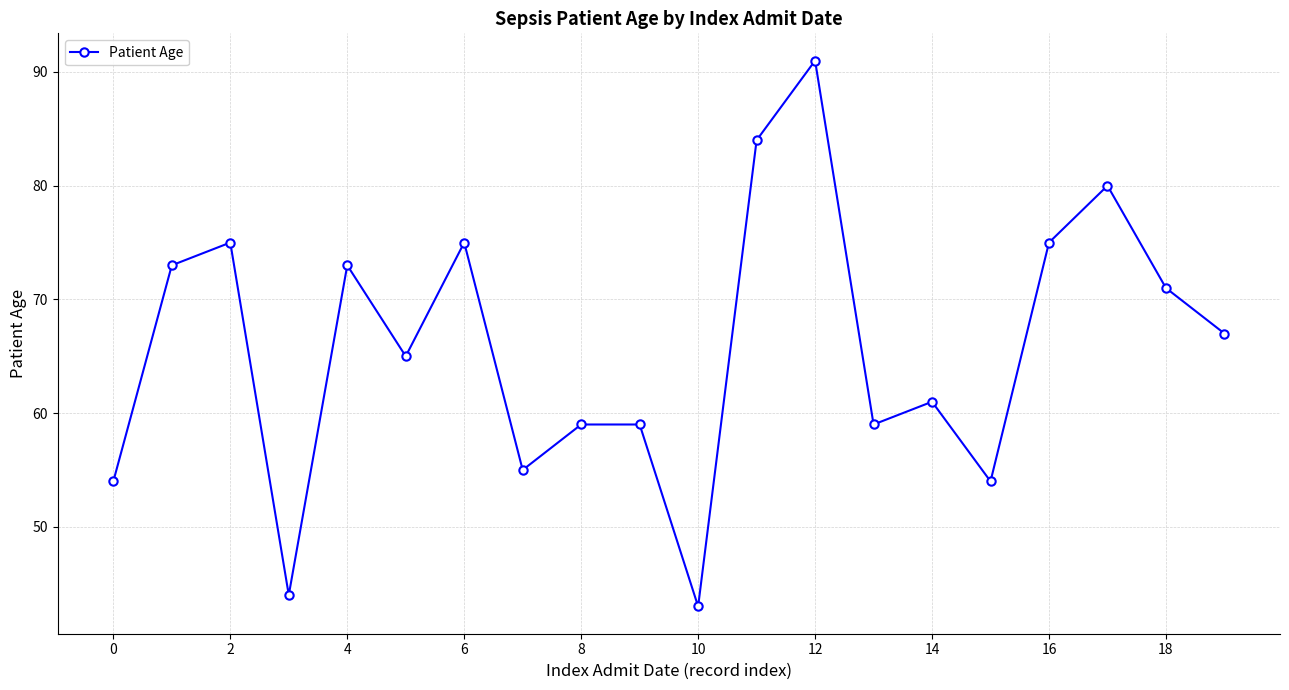

What is the difference between the maximum and minimum values?

48